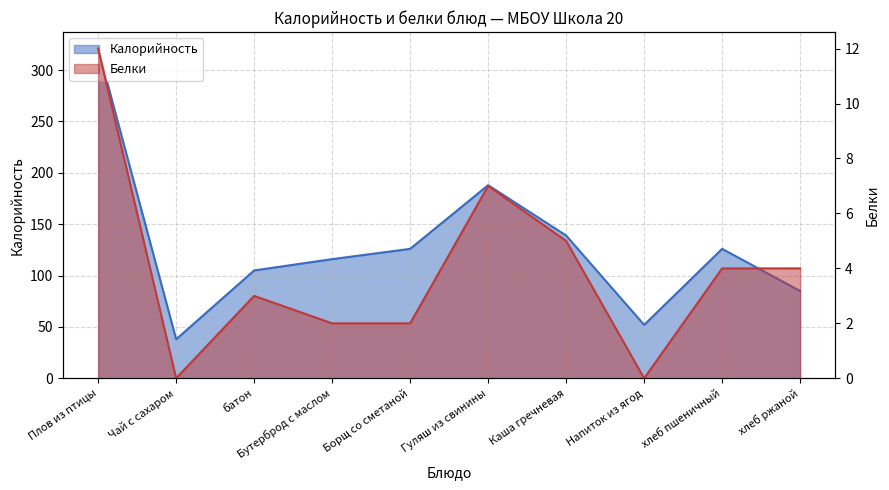

True or false: Белки and Калорийность intersect in this chart.

False